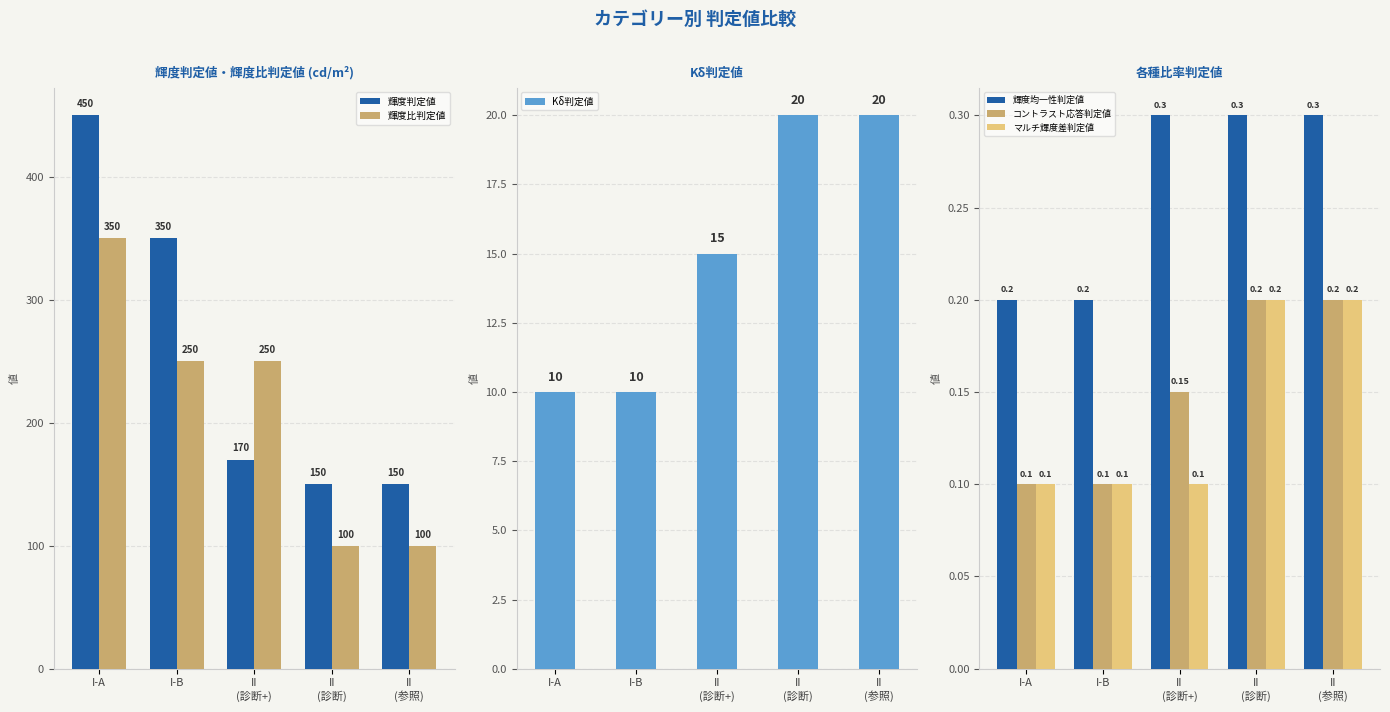

True or false: コントラスト応答判定値 has a value of 0.1 at II
(診断+).

True